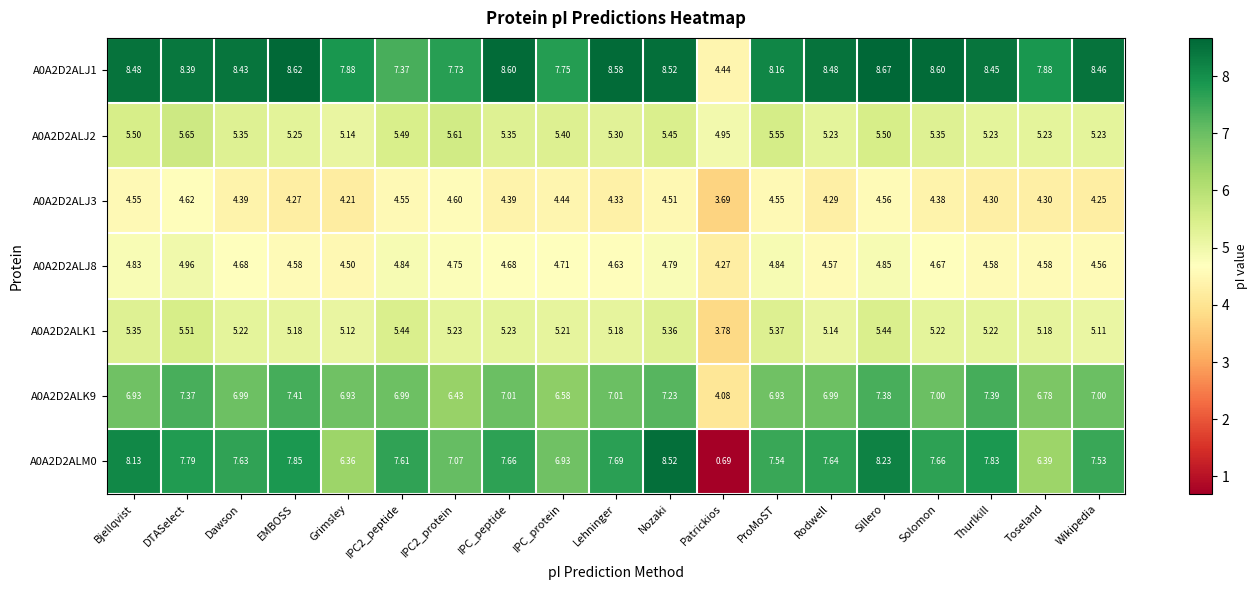

Where is A0A2D2ALJ2 nearest to the value 5?

Patrickios